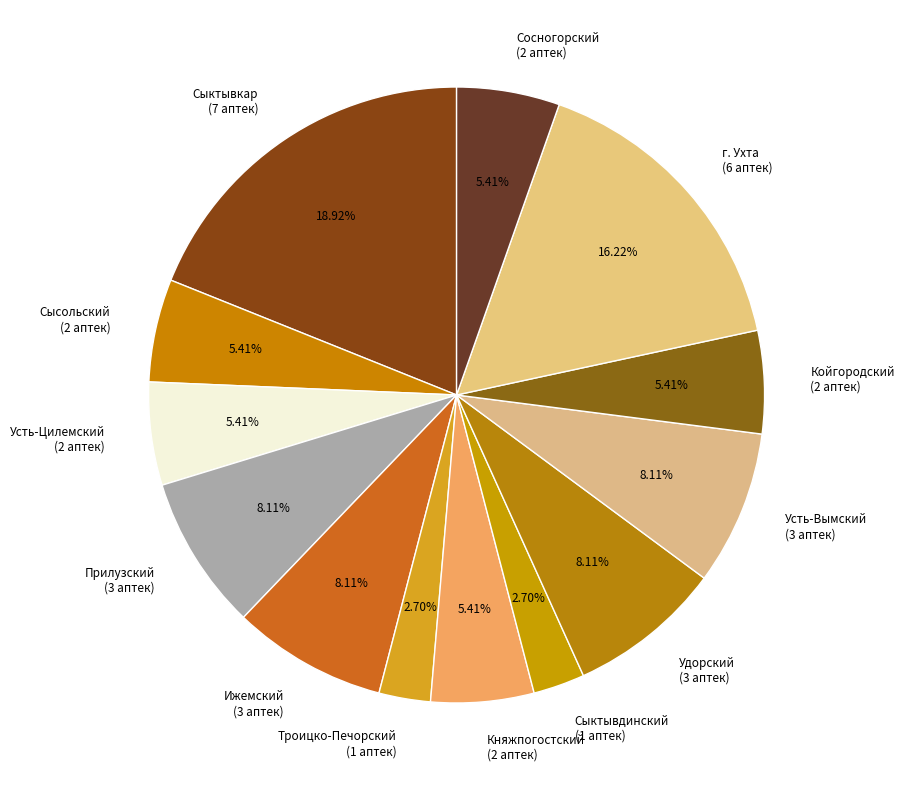

To the nearest percent, what is the difference between the largest and smallest slice percentages?

16%